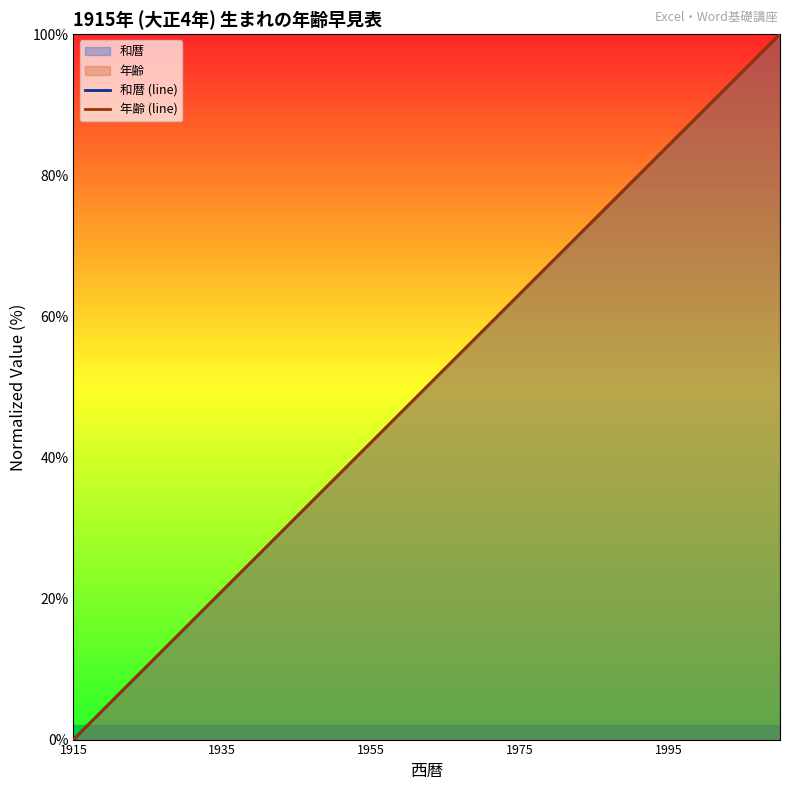

How many series are shown in this chart?

2